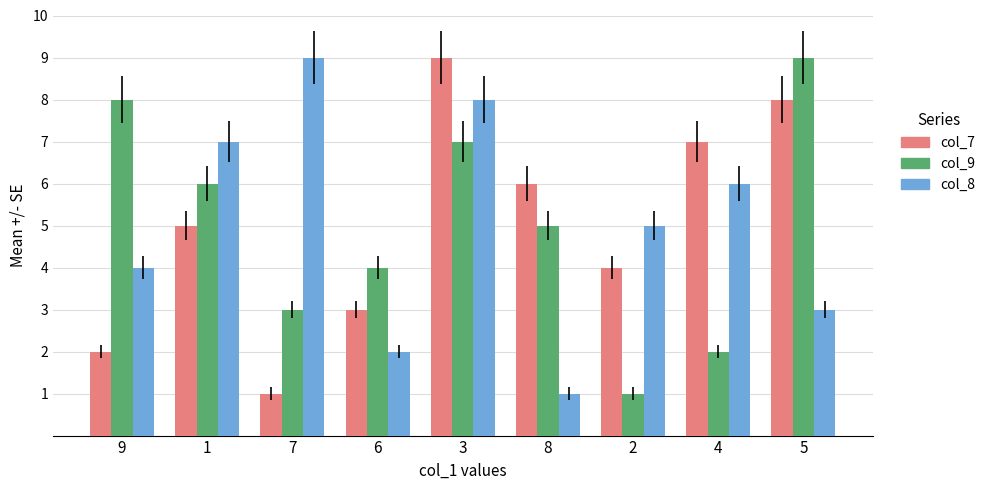

What is the sum of all col_7 values?

45